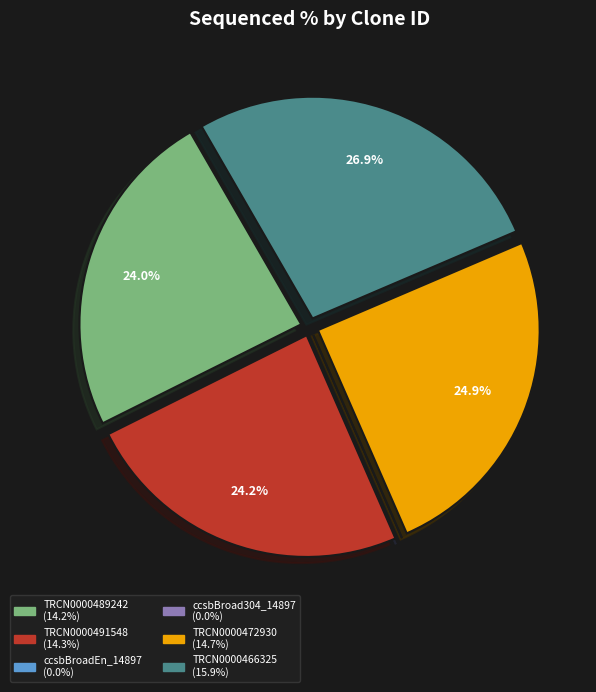

Does TRCN0000491548 represent more than half of the total?

No